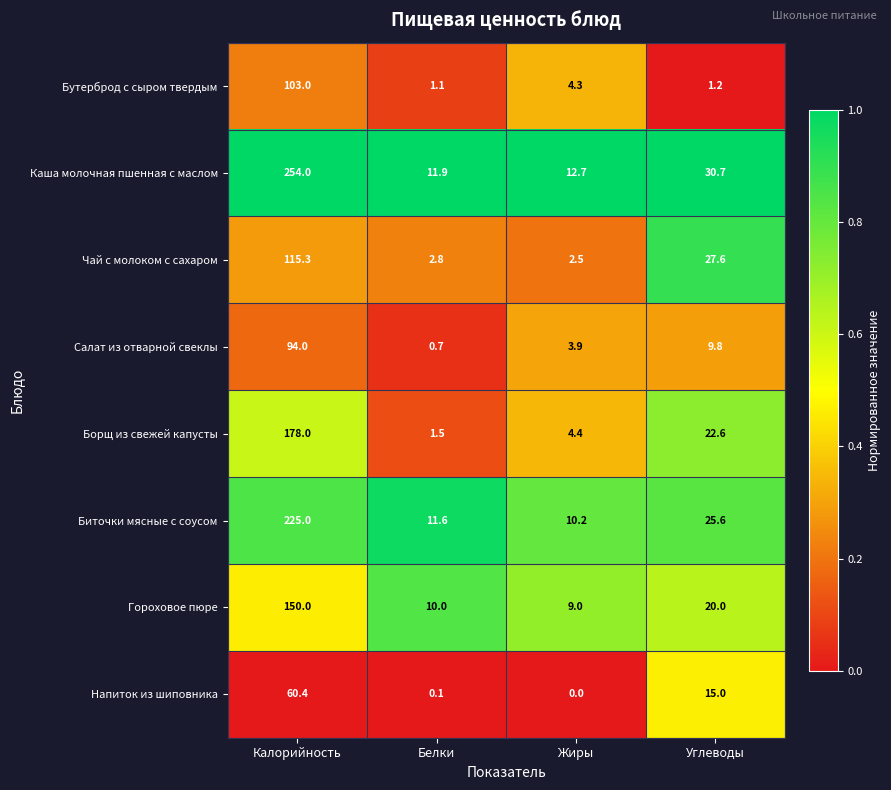

Rank the series by their maximum value, from highest to lowest.

Каша молочная пшенная с маслом, Биточки мясные с соусом, Борщ из свежей капусты, Гороховое пюре, Чай с молоком с сахаром, Бутерброд с сыром твердым, Салат из отварной свеклы, Напиток из шиповника